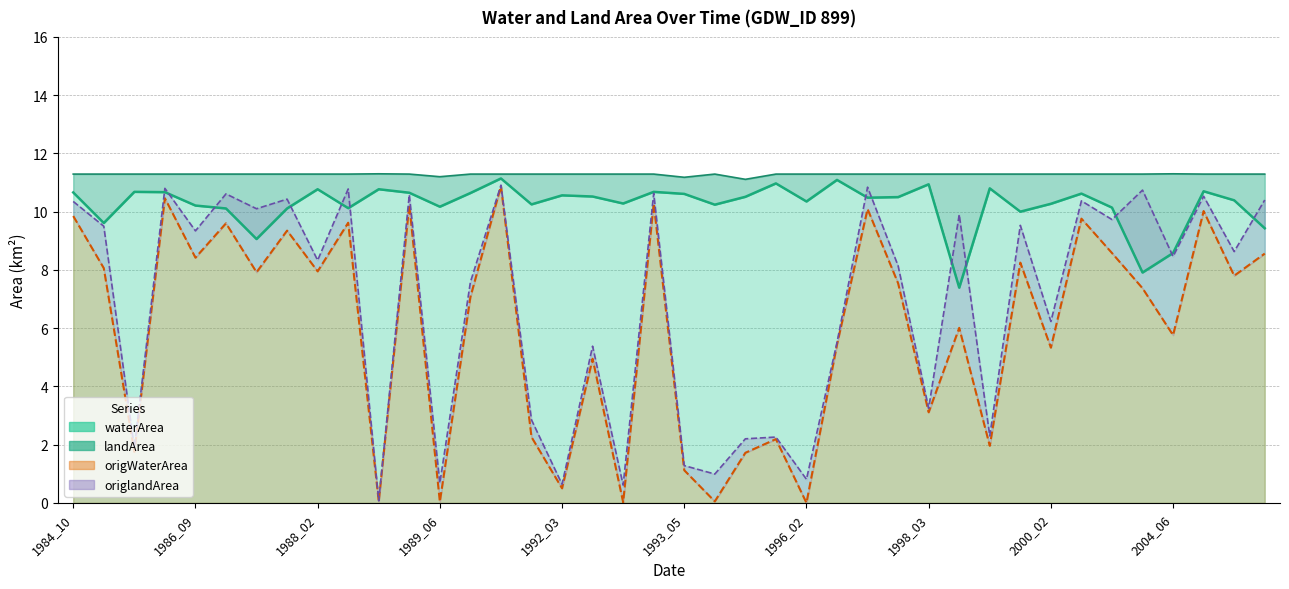

How many values in the waterArea series are below 10?

6